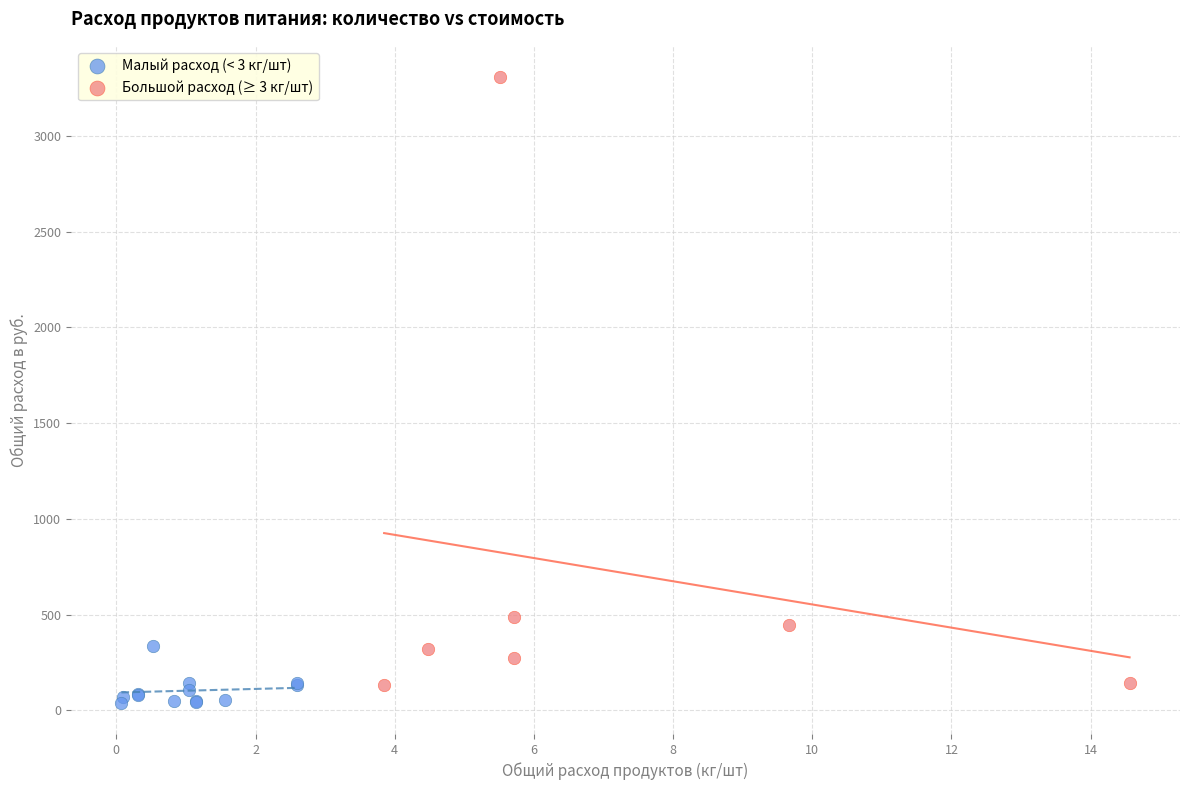

Which series has the largest Y range (max minus min)?

Большой расход (≥ 3 кг/шт)